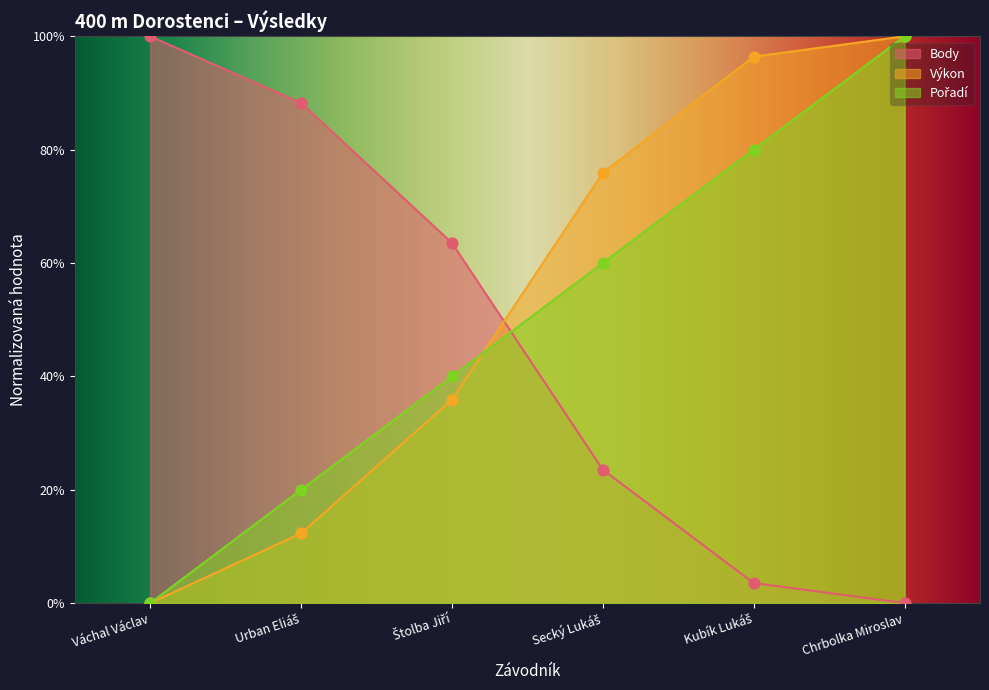

What are all the series names shown in the legend?

Pořadí, Výkon, Body